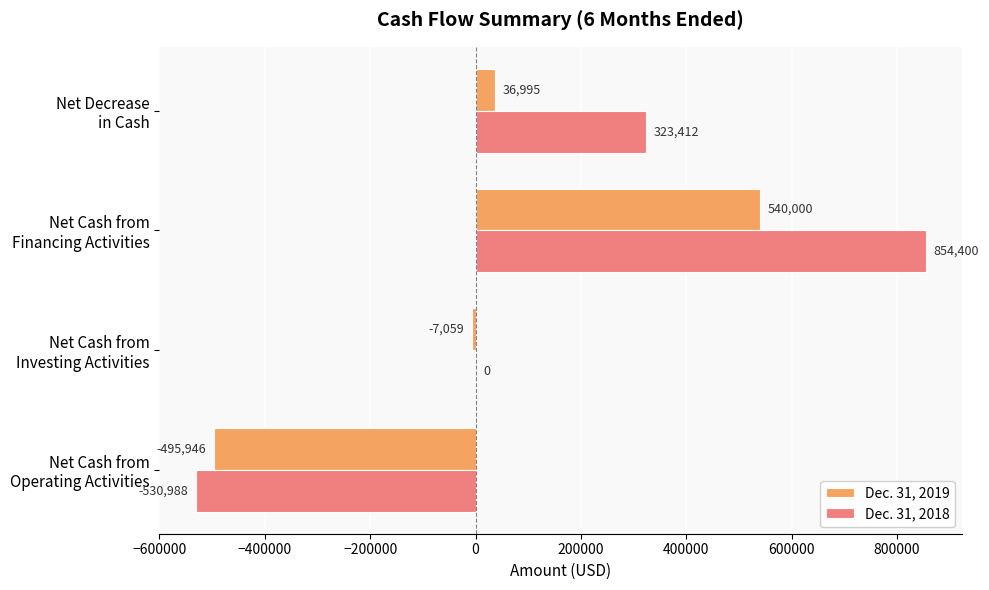

Which series has the largest total across all categories?

Dec. 31, 2018